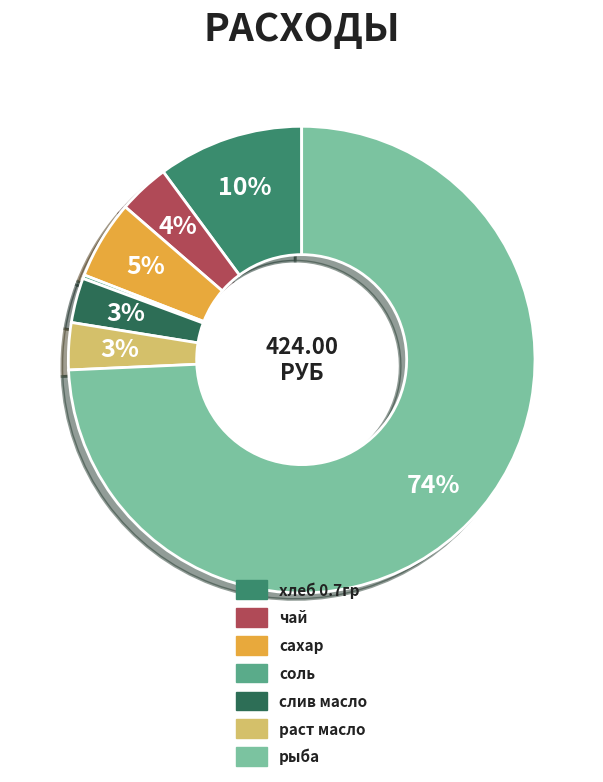

What is the largest slice in the pie chart?

рыба